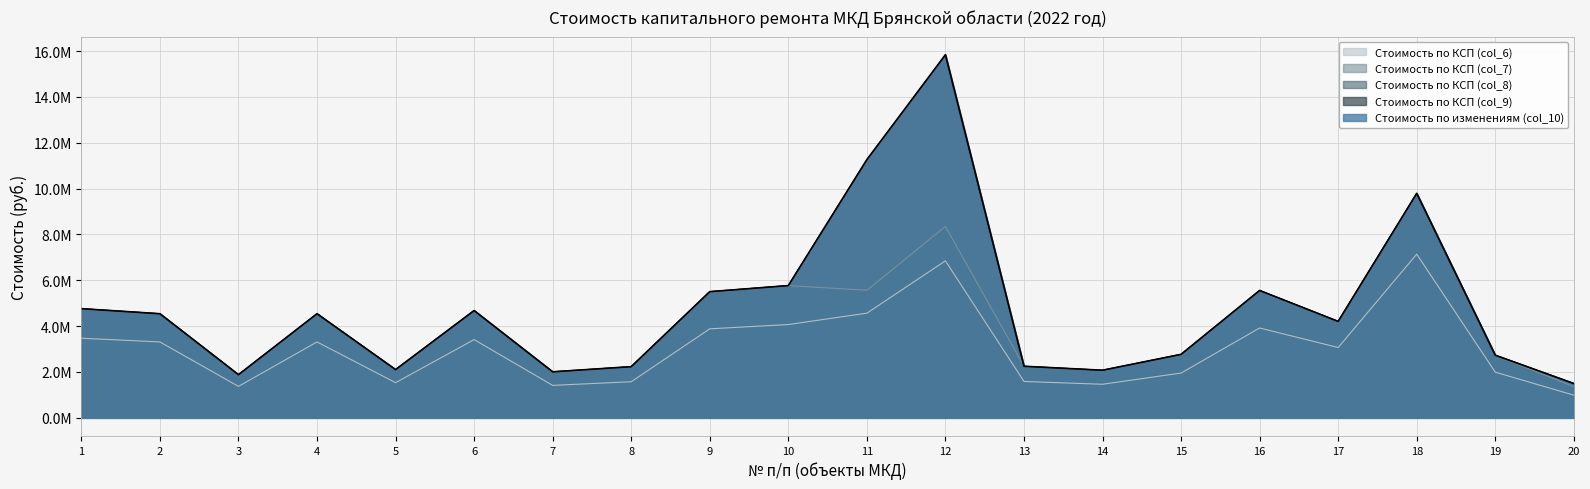

How many values in the col_8 series are below 4541168?

10